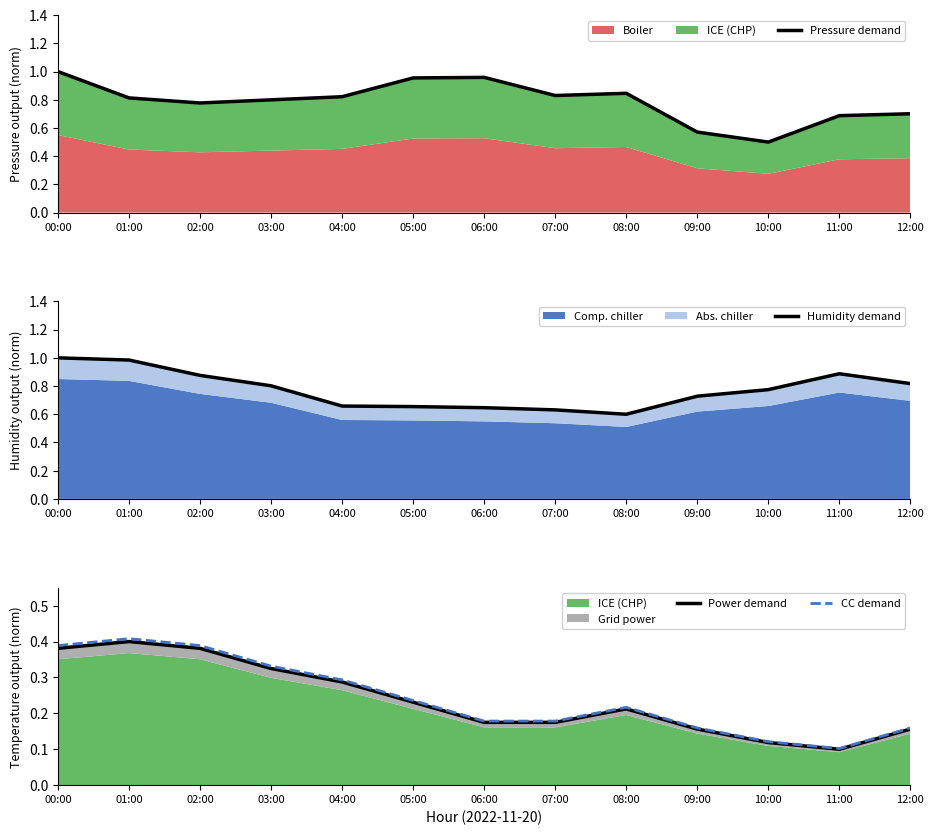

Which series has the largest total across all categories?

Pressure demand